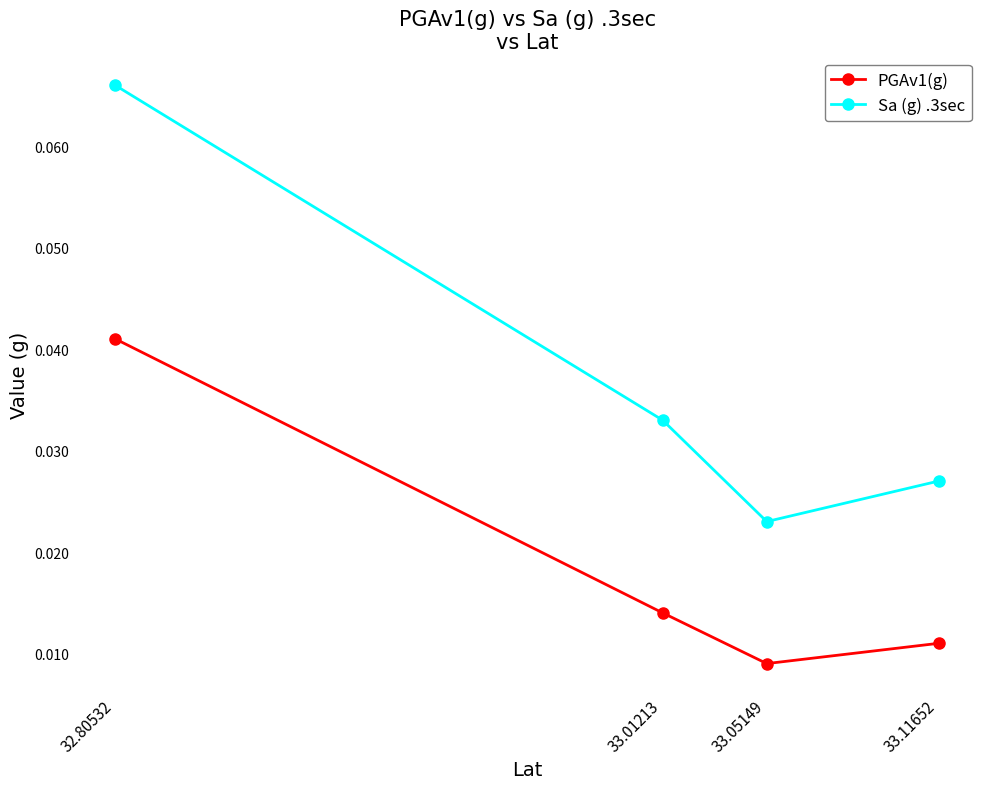

True or false: PGAv1(g) and Sa (g) .3sec cross at least once.

False